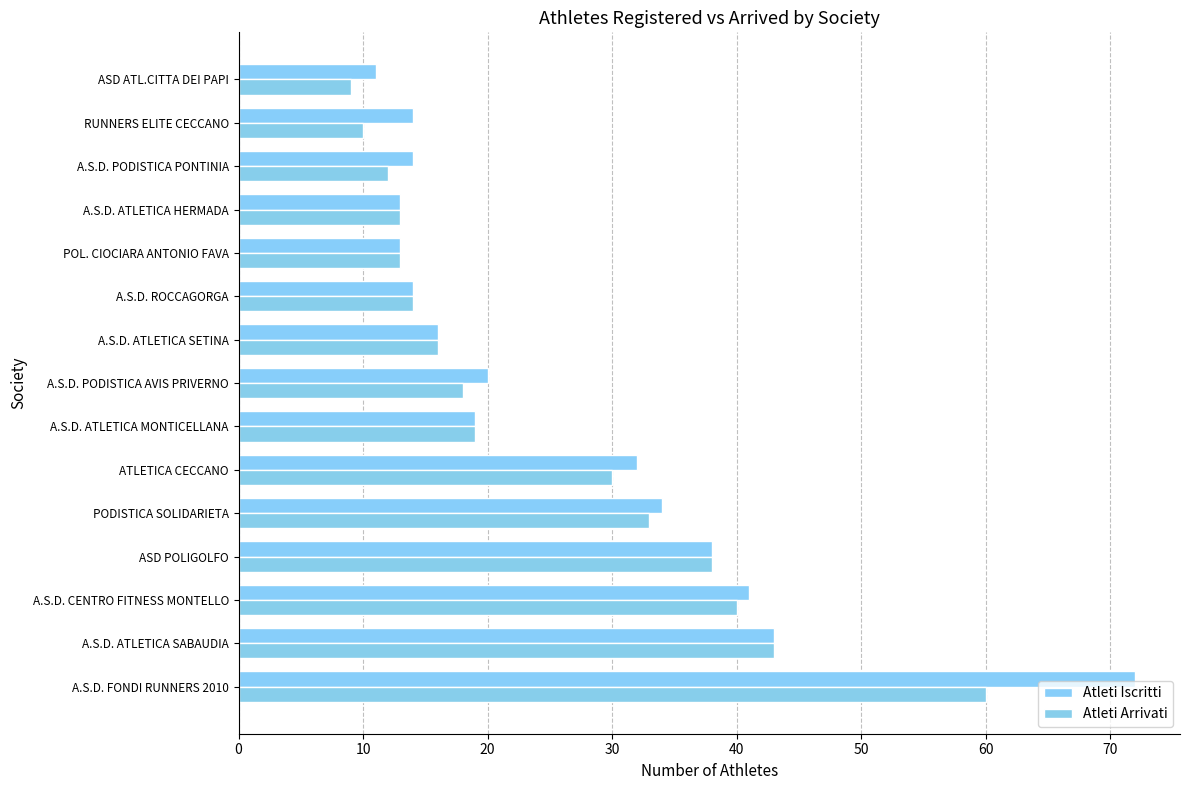

List the series in order of their overall mean, highest first.

Atleti Iscritti, Atleti Arrivati